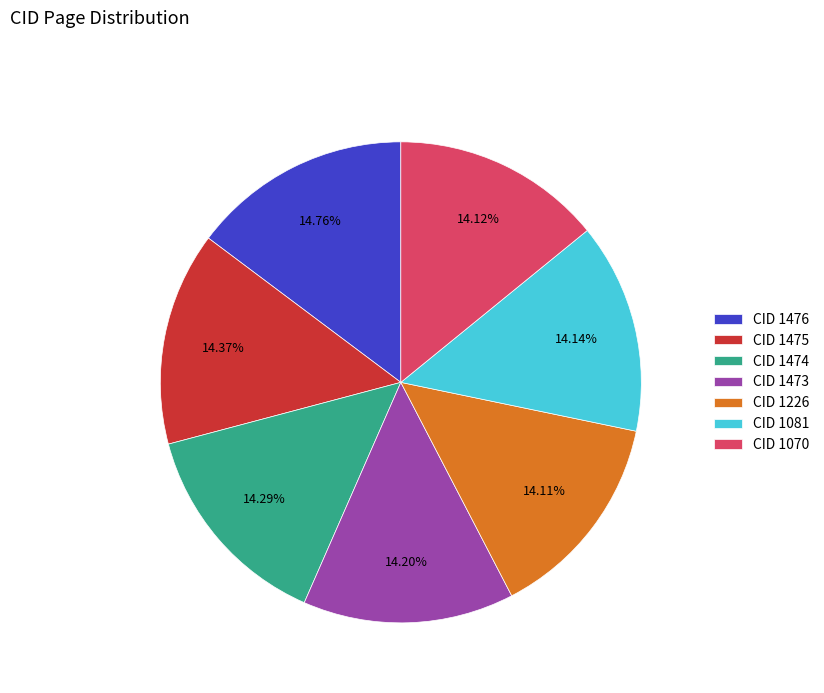

Approximately how many times larger is the value at CID 1081 compared to CID 1226?

1.0